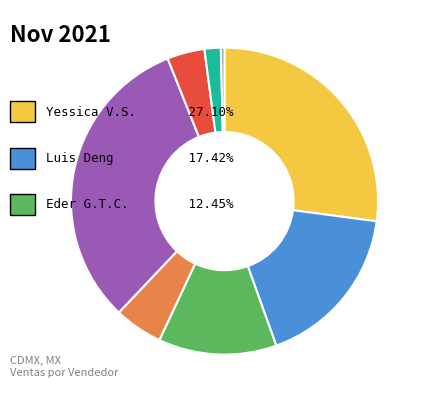

Is there any slice that represents more than half of the pie?

No